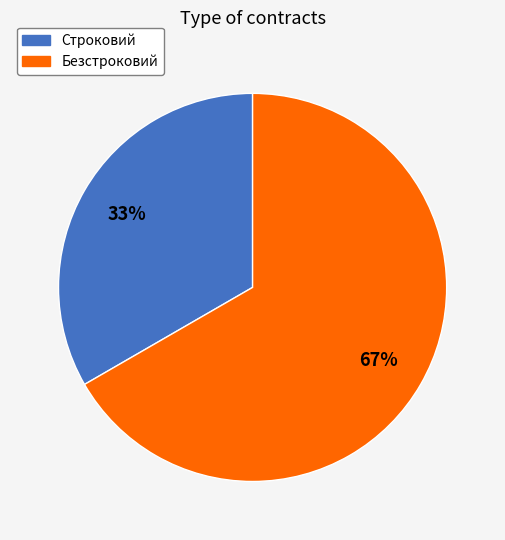

How many slices are in this pie chart?

2